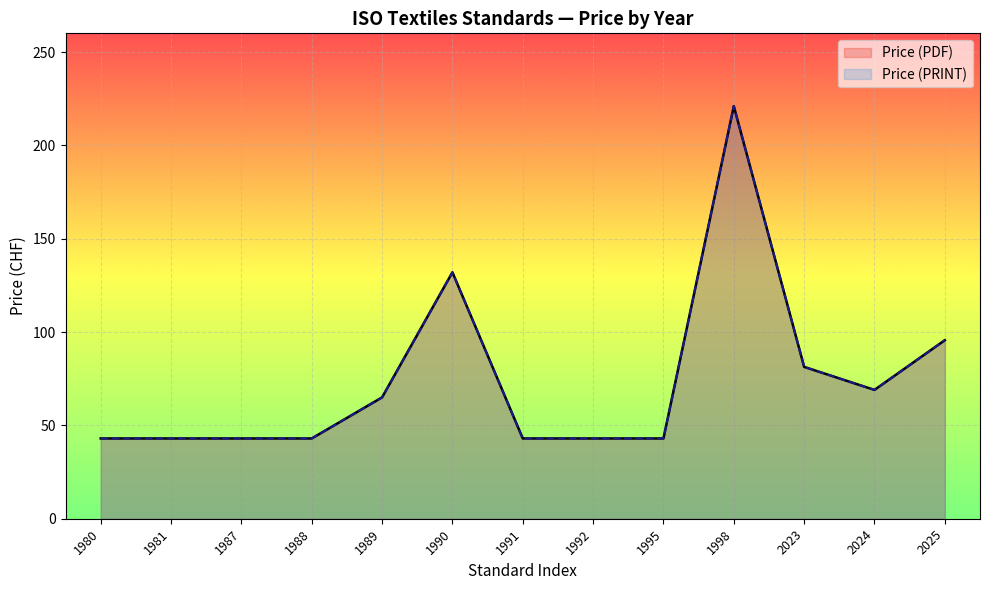

What is the maximum value for Price (PRINT)?

221